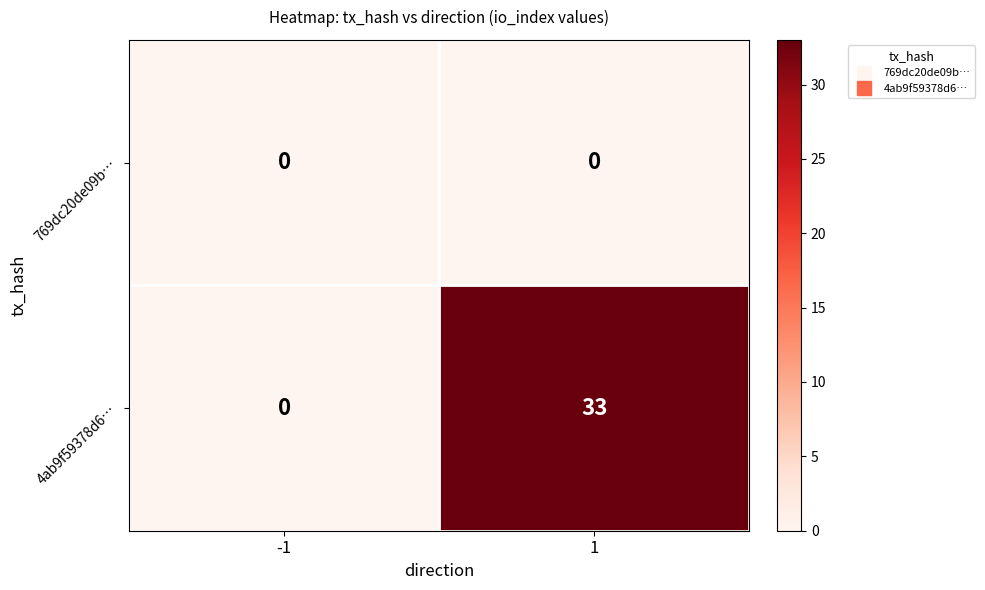

True or false: 4ab9f59378d6… has a value of 15 at -1.

False